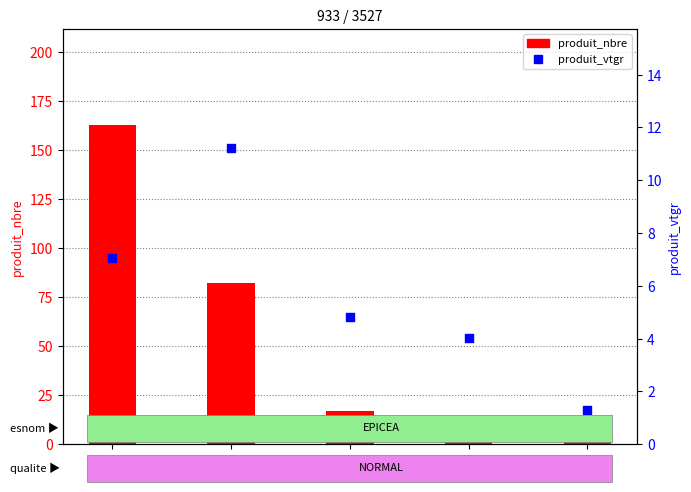

Is the value of produit_nbre at 1 greater than the value of produit_vtgr at 1?

Yes